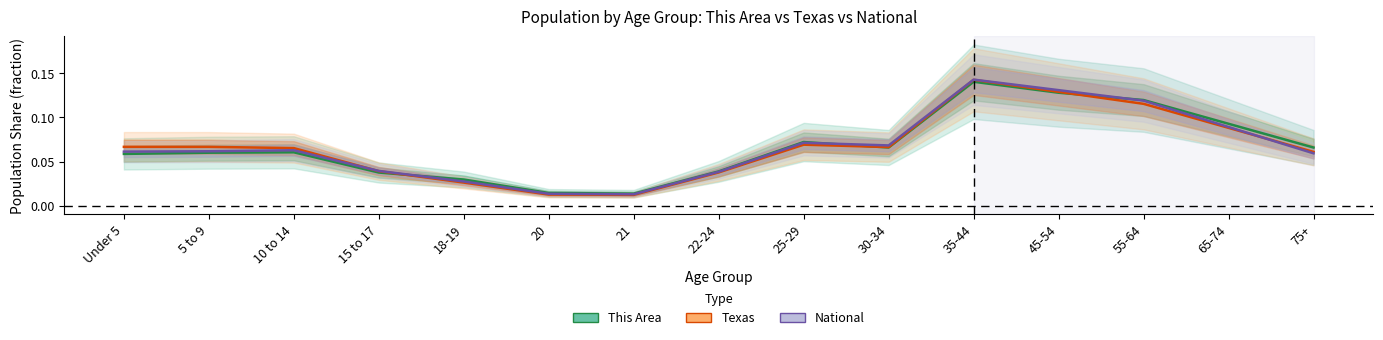

True or false: National has more than 1 points higher than both neighbors.

True